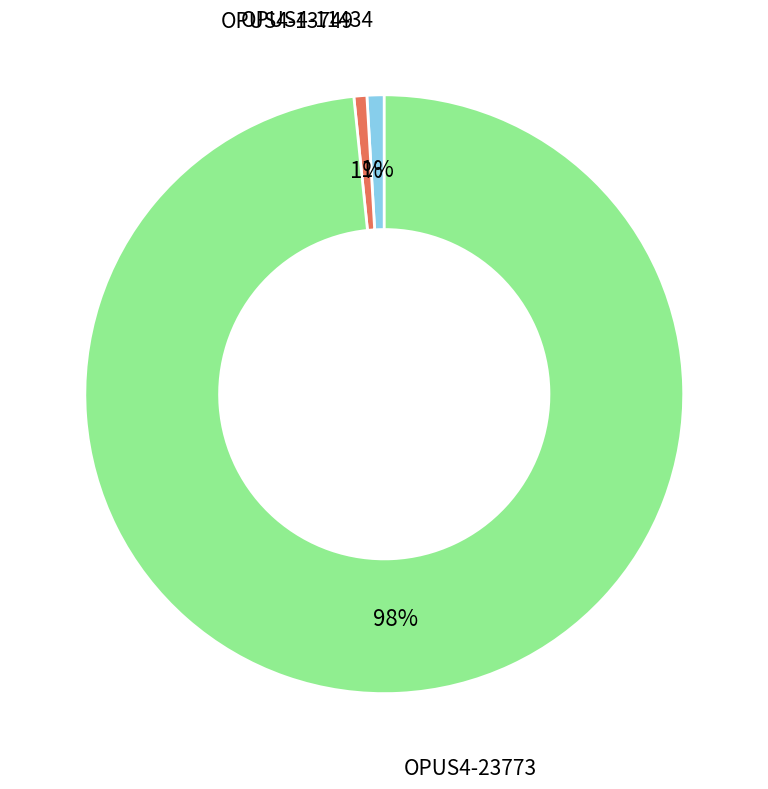

Which slice represents more than half of the pie?

OPUS4-23773